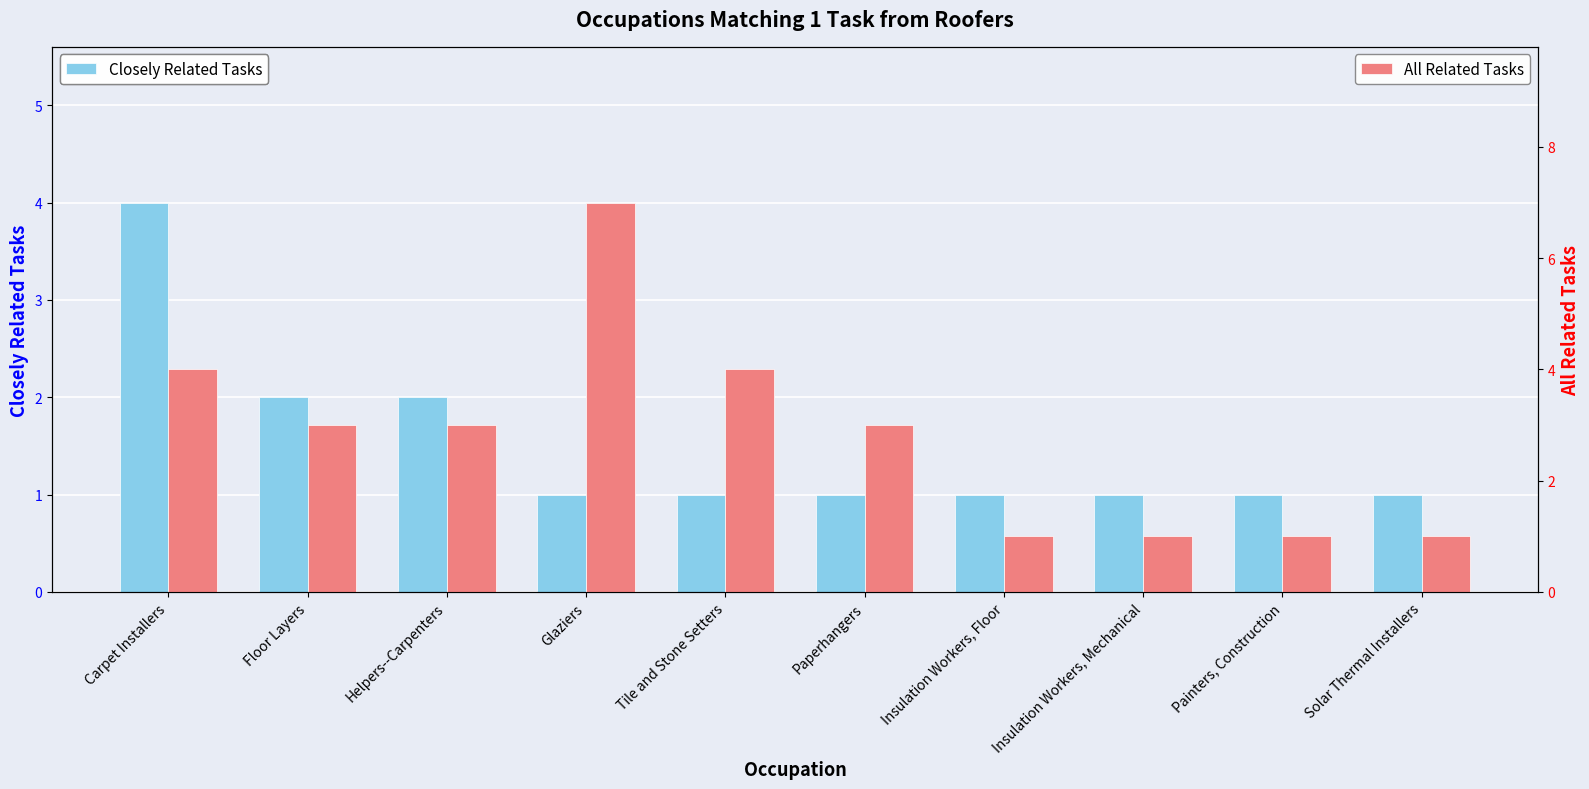

What is the label of the 8th bar from the right?

Helpers--Carpenters